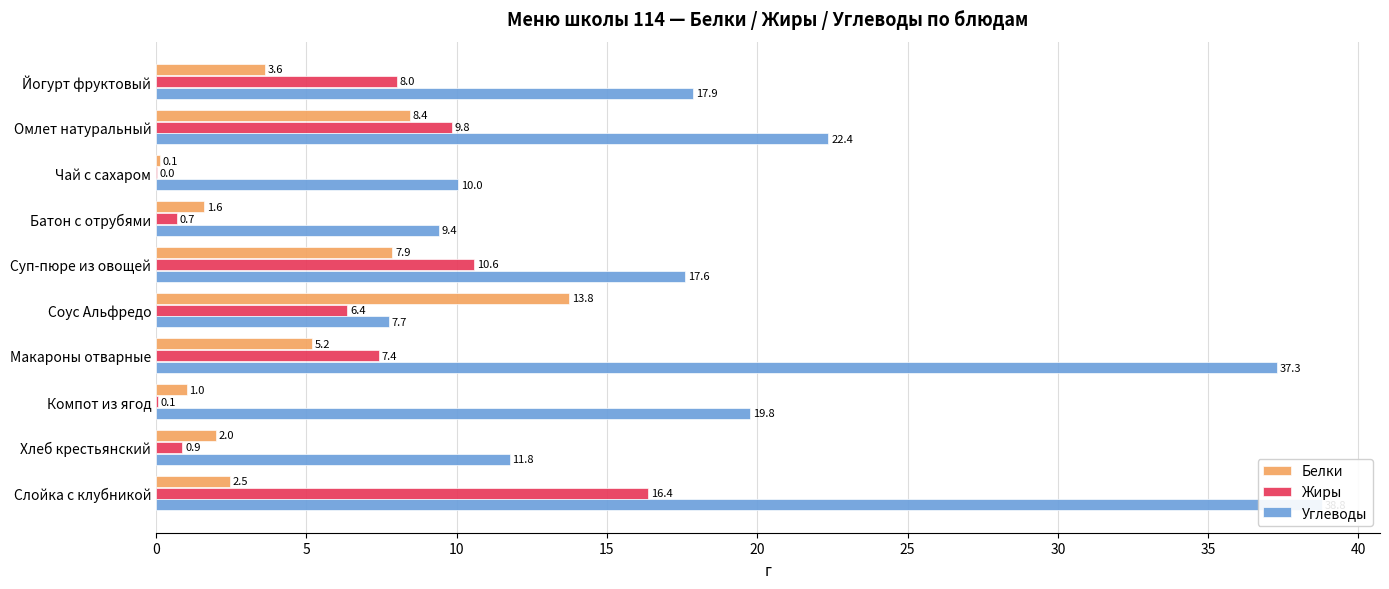

What are all the series names shown in the legend?

Белки, Жиры, Углеводы